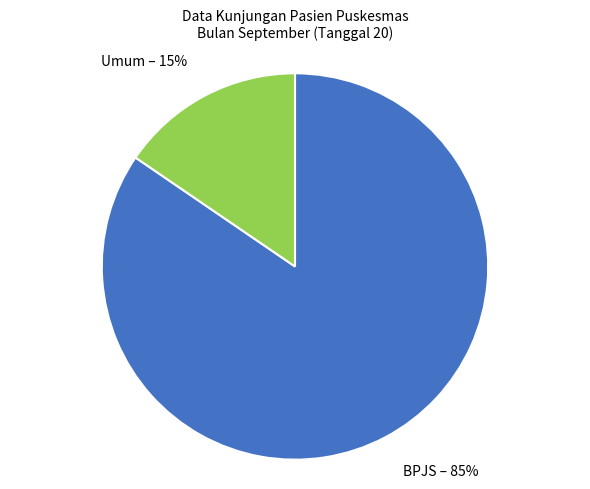

To the nearest percent, what is the average slice percentage?

50%